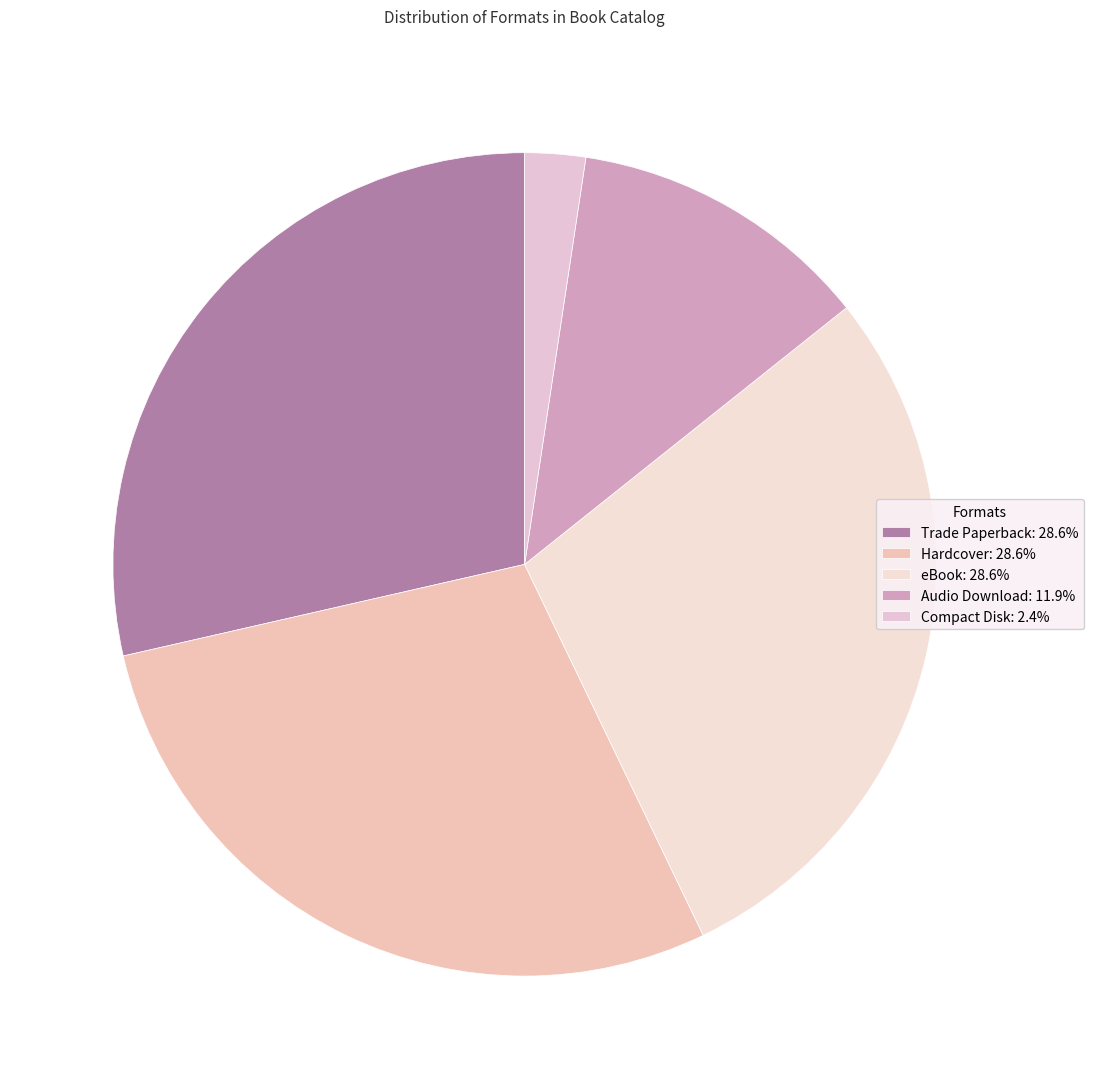

How many segments does this pie chart have?

5